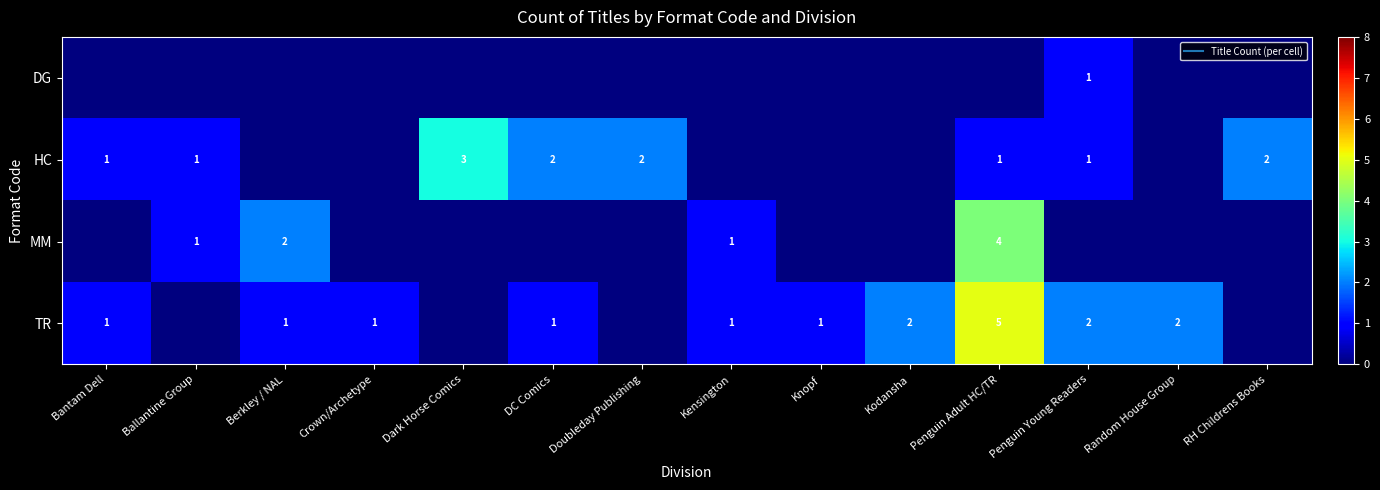

What is the maximum value for MM?

4